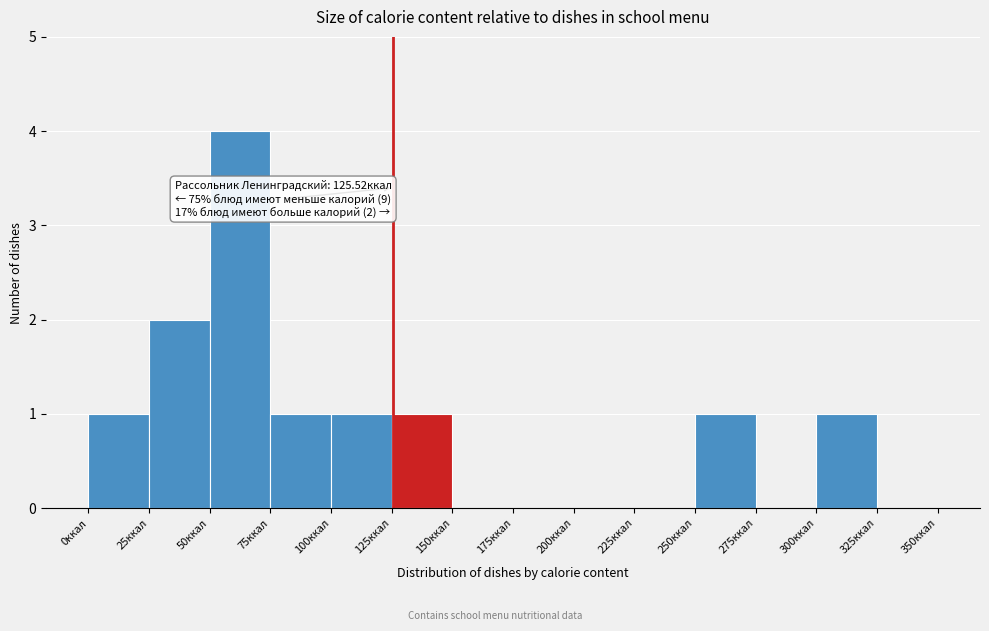

Over which range of the x-axis is the bar tallest?

50 to 75